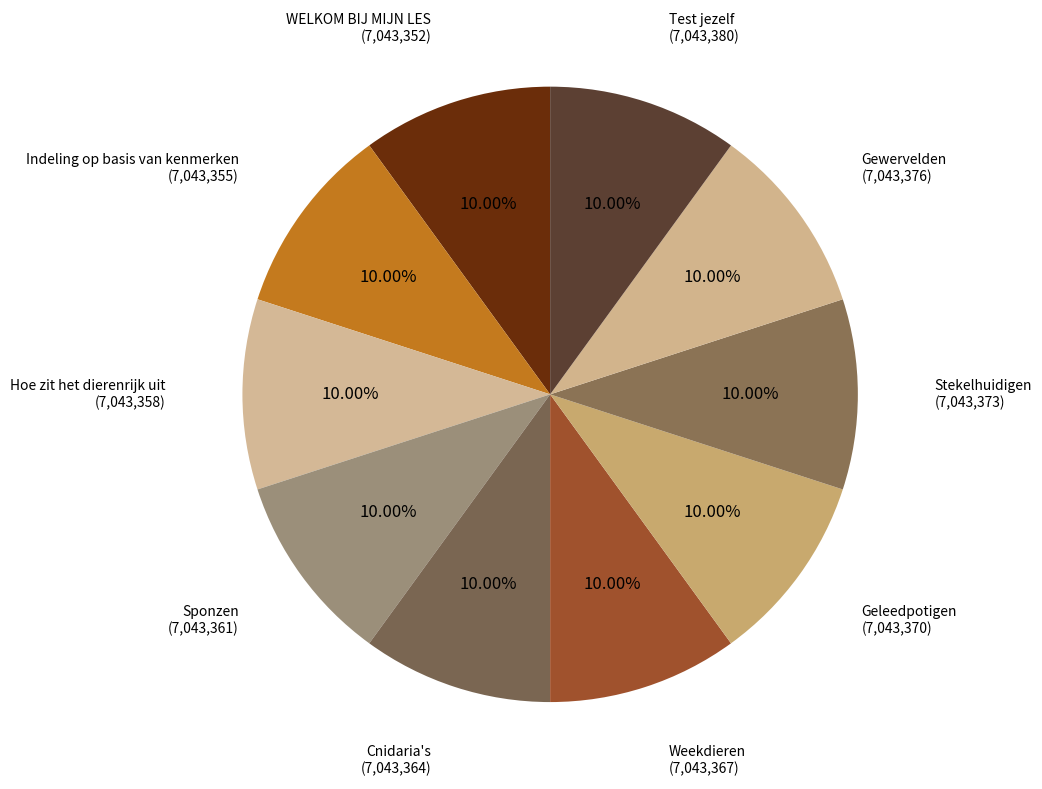

How many slices are in this pie chart?

10